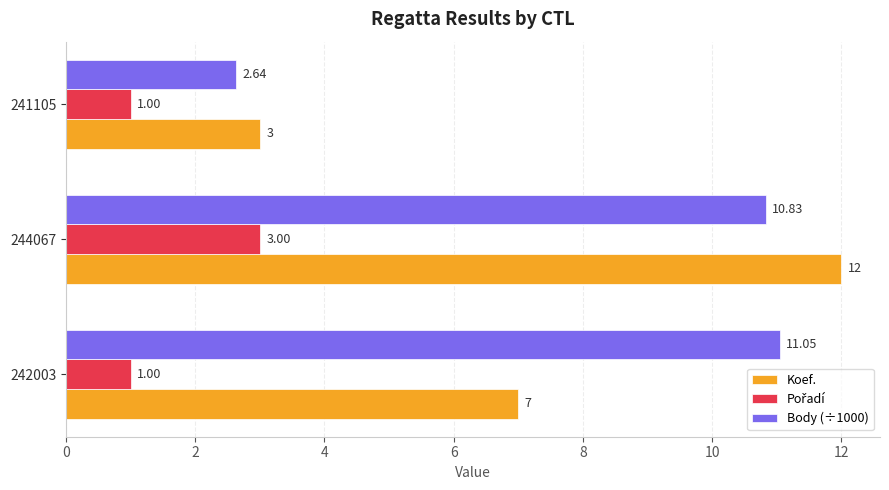

What is the average value of the Body (÷1000) series?

8.2